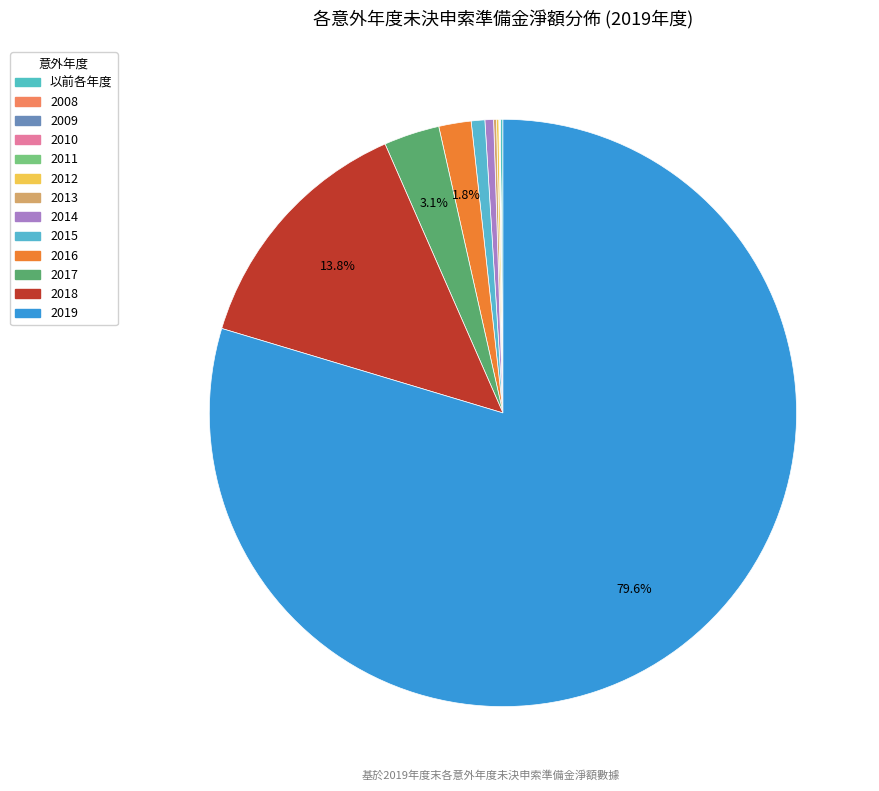

How much of the chart is everything except 2008?

100.0%